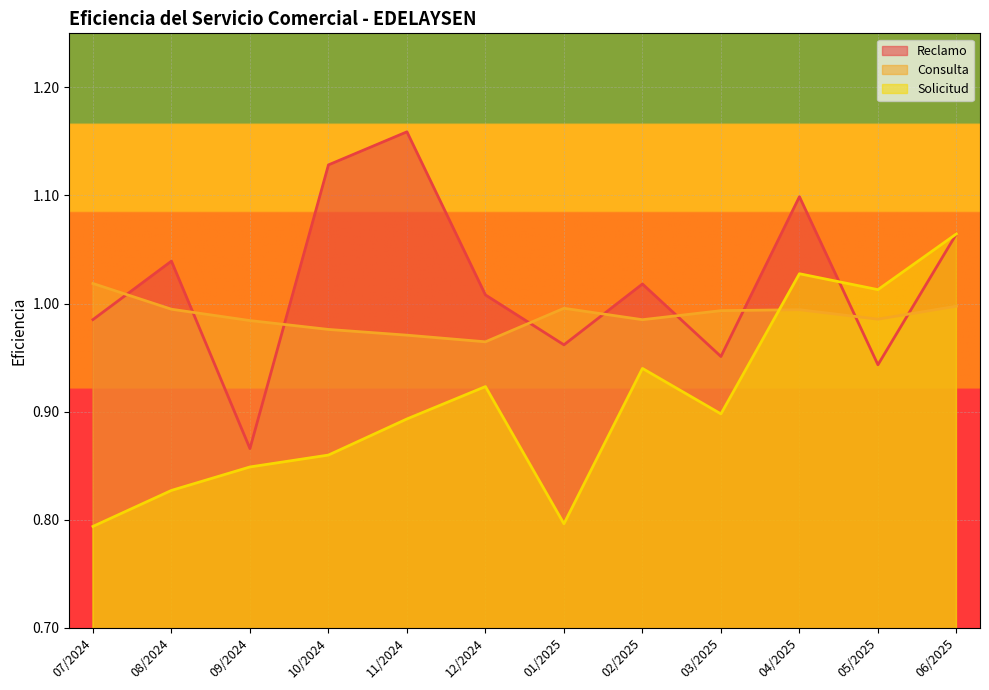

List the series in order of their peak value, lowest first.

Consulta, Solicitud, Reclamo